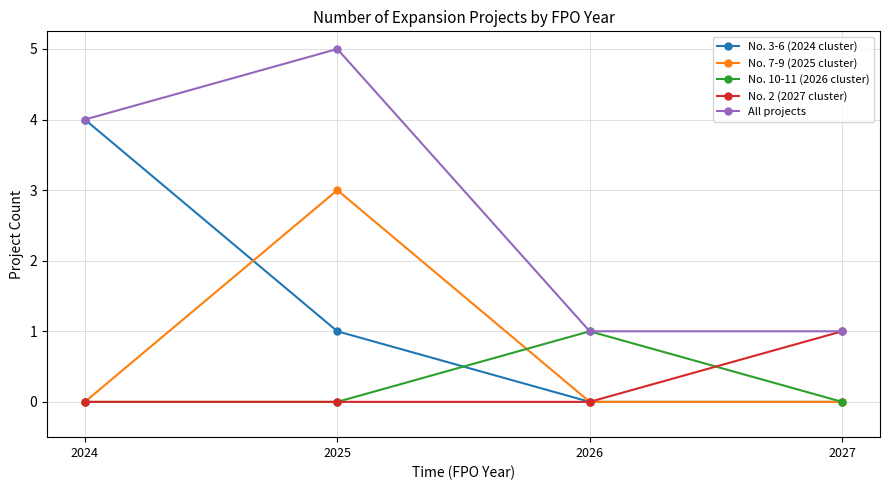

True or false: No. 7-9 (2025 cluster) has a value of -2 at 2026.

False